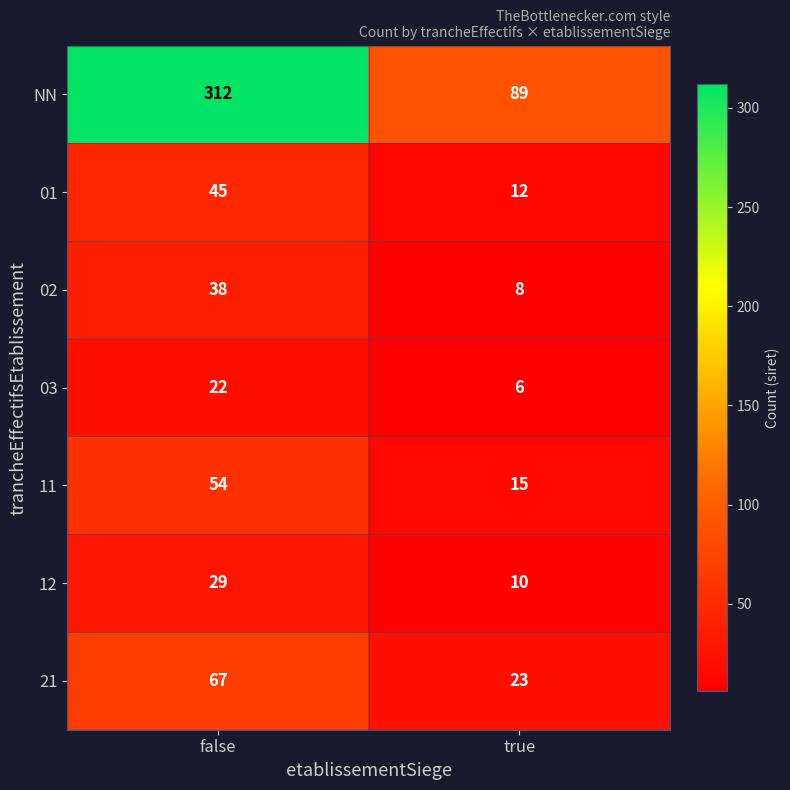

What is the maximum value for 03?

22